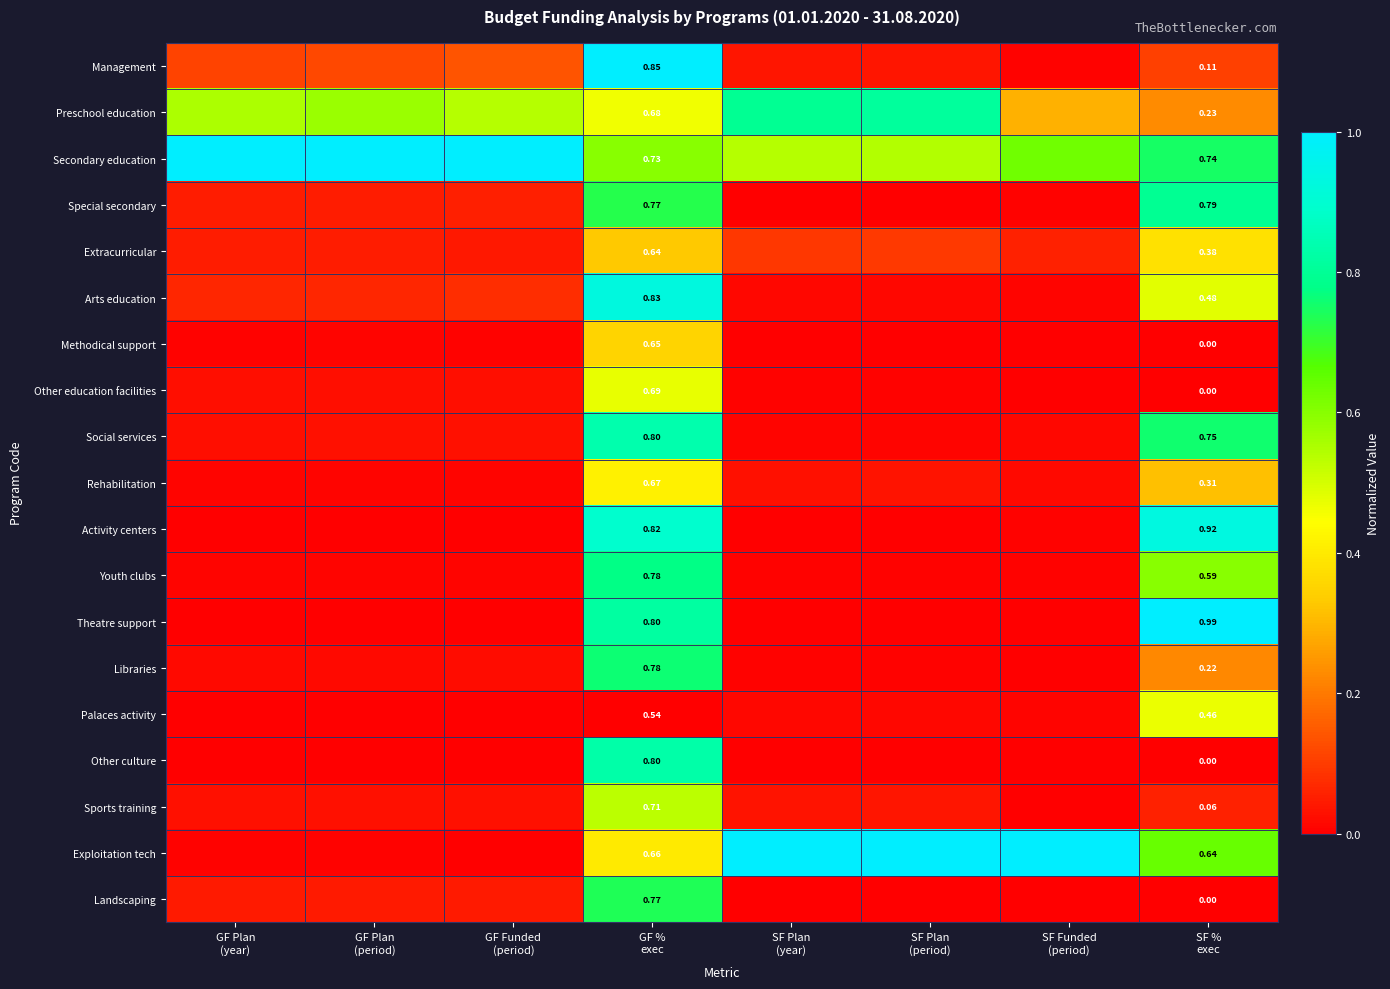

Rank the series at SF Plan (year) from highest to lowest value.

Exploitation tech, Preschool education, Secondary education, Extracurricular, Management, Sports training, Rehabilitation, Palaces activity, Arts education, Social services, Youth clubs, Libraries, Other education facilities, Special secondary, Activity centers, Methodical support, Theatre support, Landscaping, Other culture